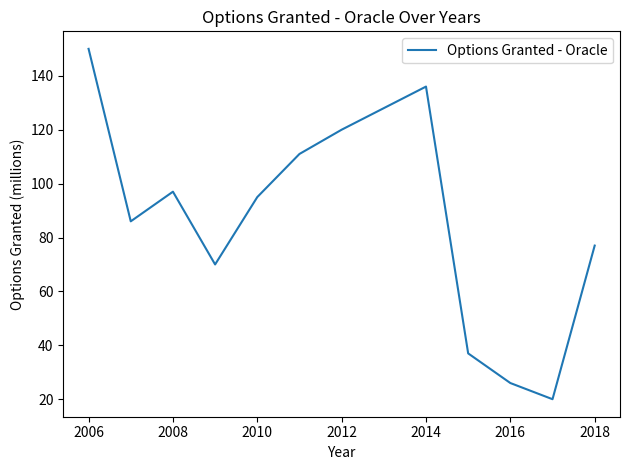

True or false: the data has more than 1 interior local peaks.

True